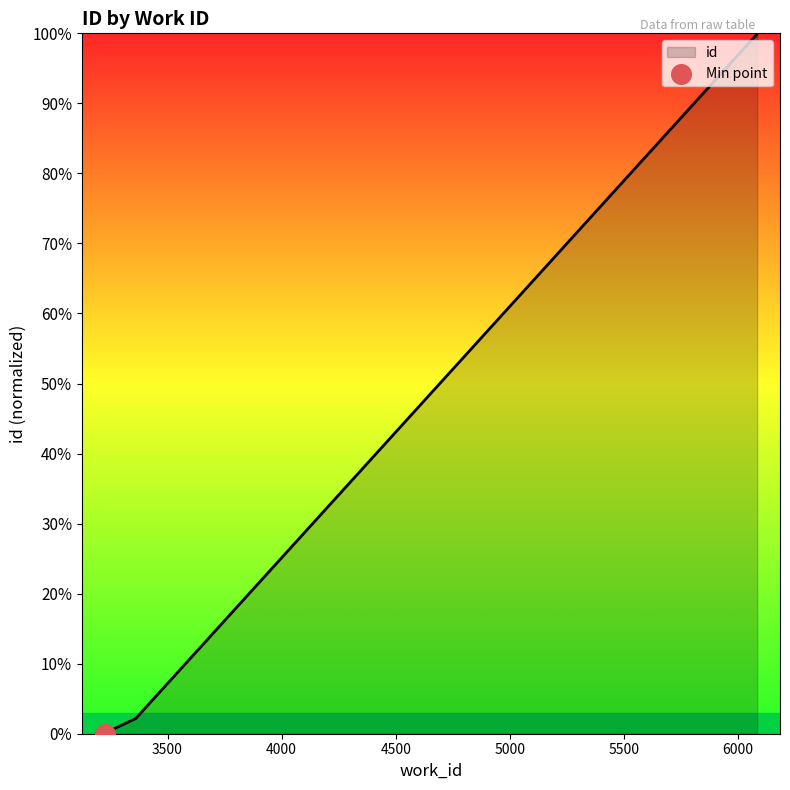

What is the ratio of the value at 6083 to the value at 3361?

46.0